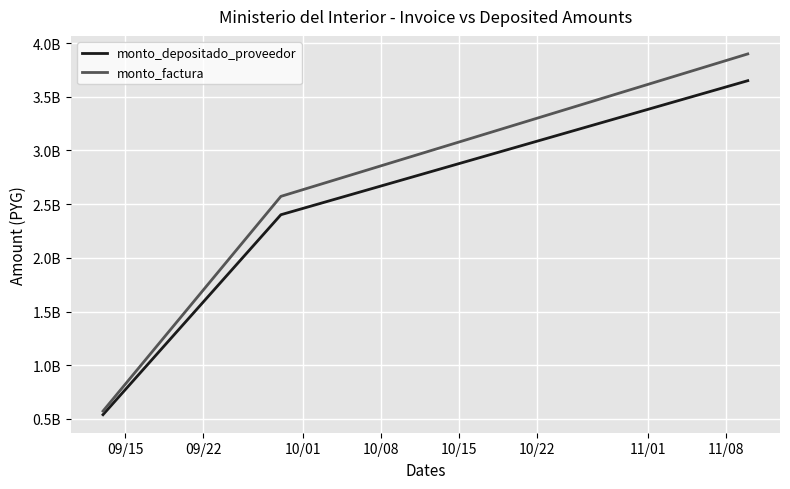

How many monto_factura values are between 572547046 and 3899500000?

3